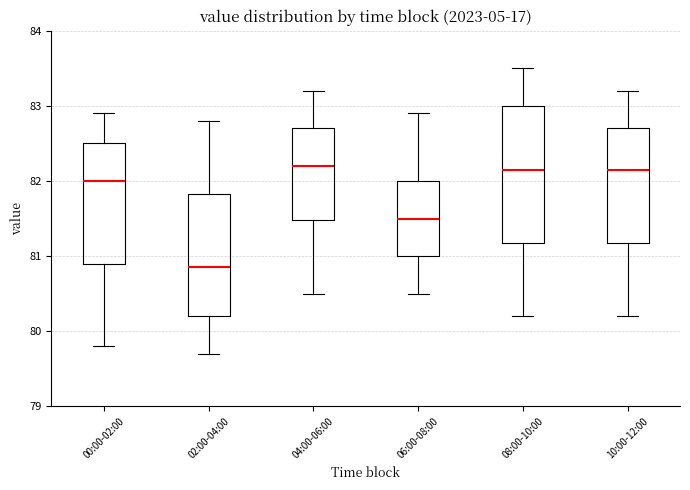

Reading left to right, read every box against the y-axis: the position of its median line, the range the box covers, and the ends of its whiskers. The values are not printed on the chart, so give them approximately, as read against the axis.

00:00-02:00: median 82.0, box 80.9 to 82.5, whiskers 79.8 to 82.9
02:00-04:00: median 80.9, box 80.2 to 81.8, whiskers 79.7 to 82.8
04:00-06:00: median 82.2, box 81.5 to 82.7, whiskers 80.5 to 83.2
06:00-08:00: median 81.5, box 81.0 to 82.0, whiskers 80.5 to 82.9
08:00-10:00: median 82.2, box 81.2 to 83.0, whiskers 80.2 to 83.5
10:00-12:00: median 82.2, box 81.2 to 82.7, whiskers 80.2 to 83.2